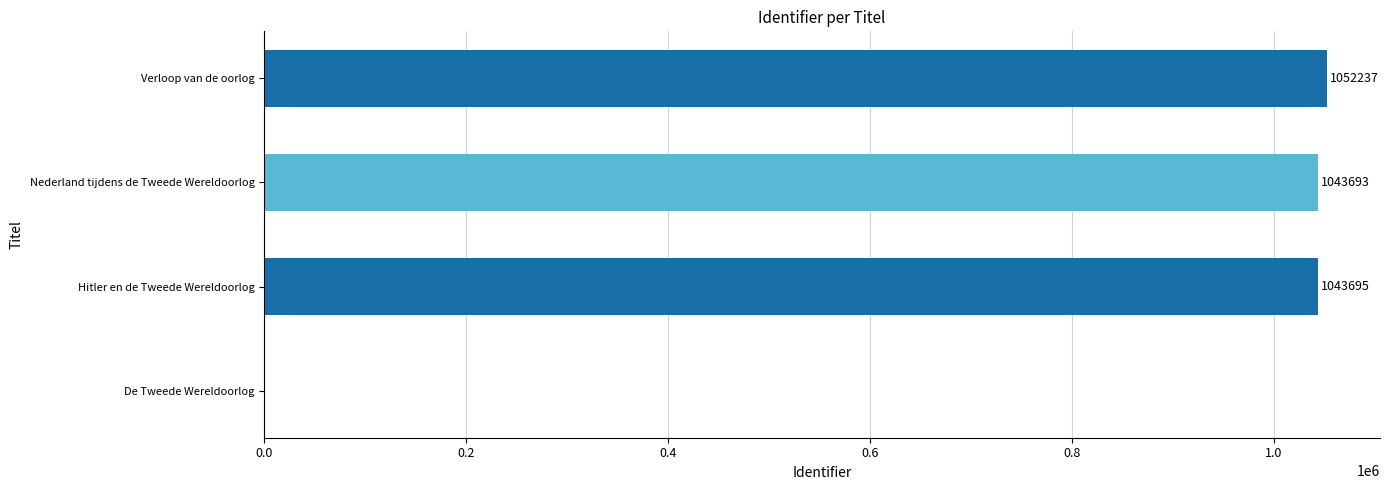

How many series are shown in this chart?

1